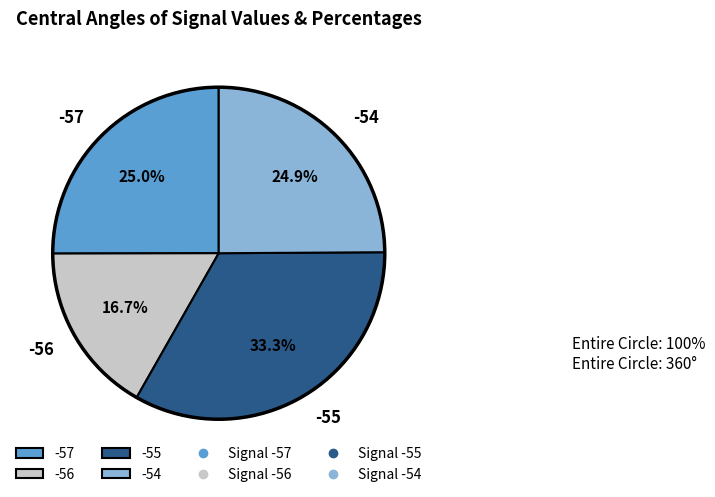

Which category has the biggest portion of the pie?

-55